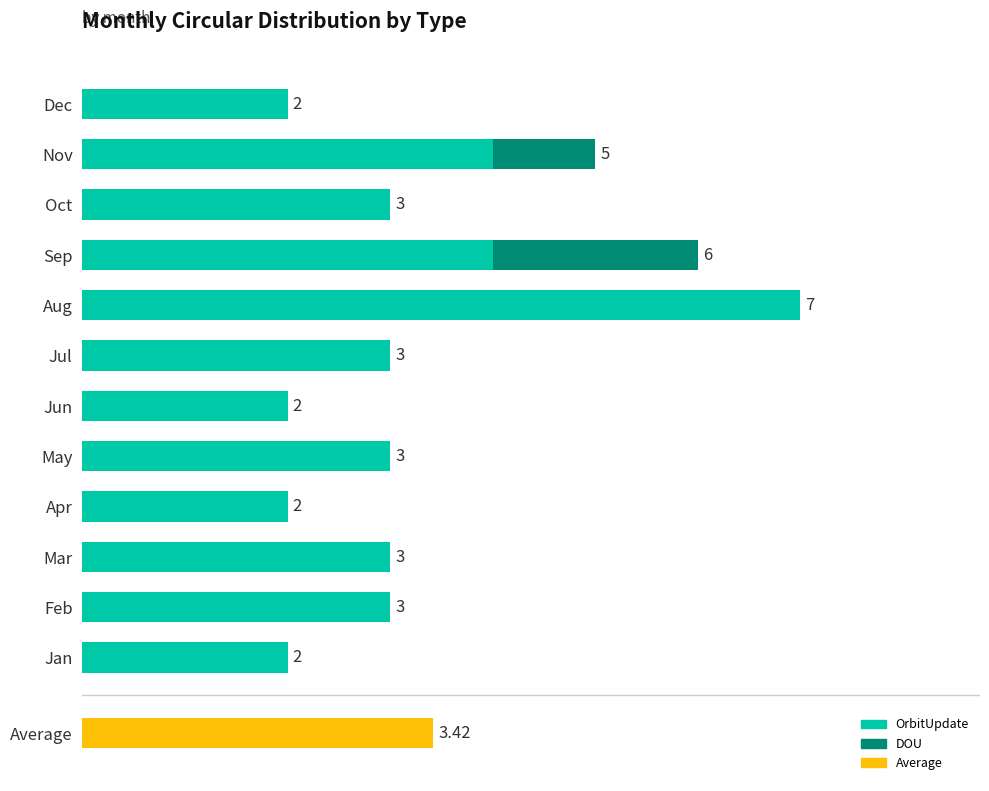

Is it true that DOU equals 0 at 10?

False